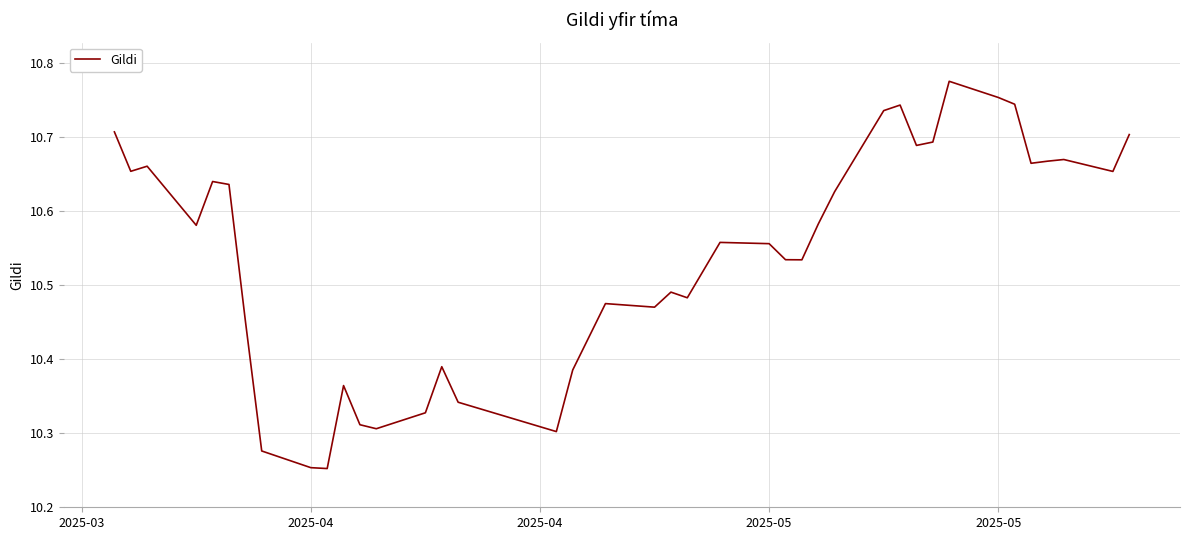

What is the difference between the maximum and minimum values?

0.5